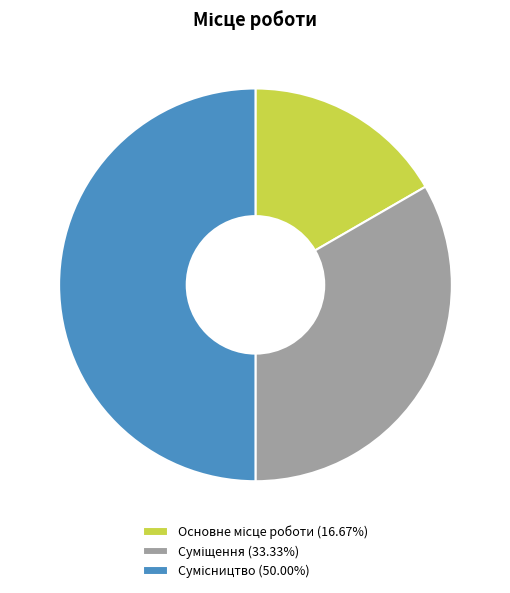

How many slices are in this pie chart?

3